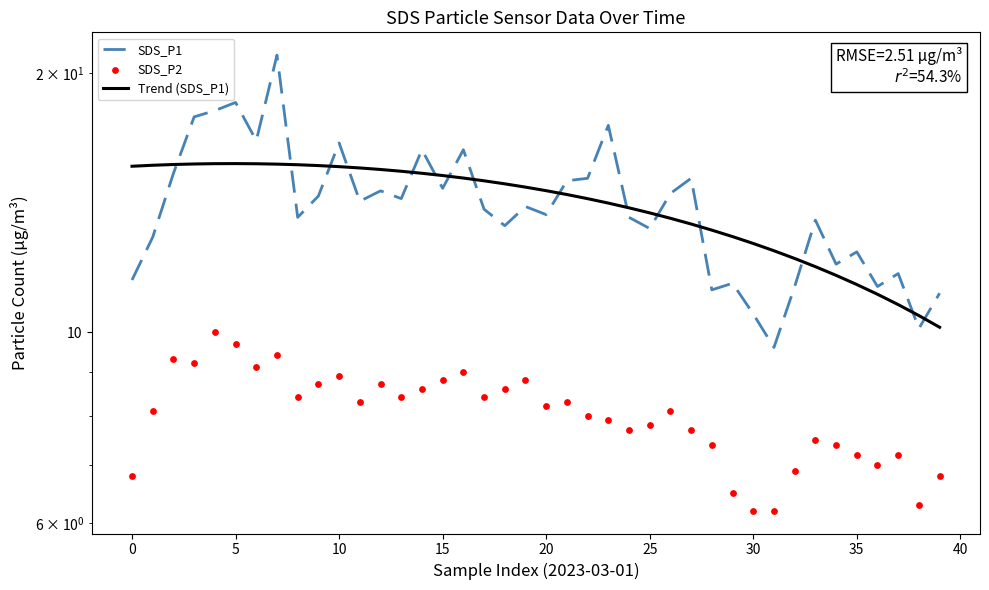

What is the total value across all series at 29?

30.8